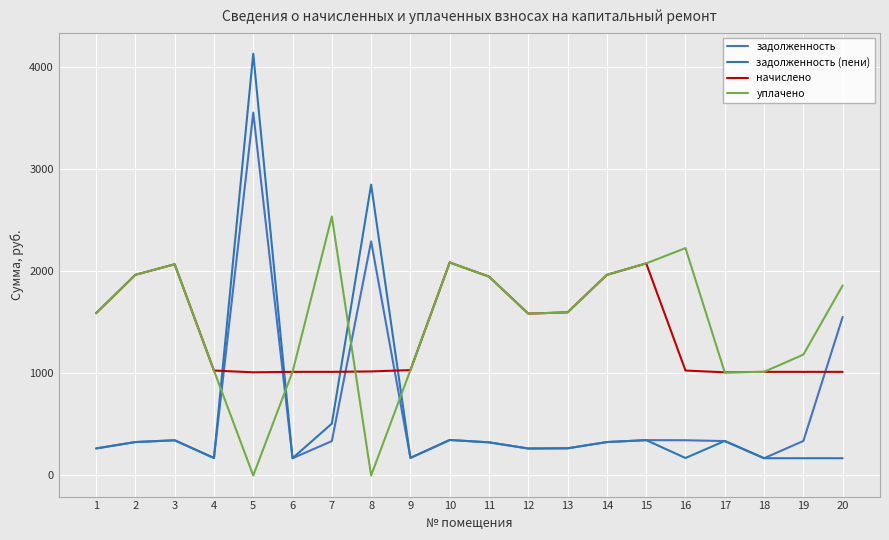

How many series are shown in this chart?

4